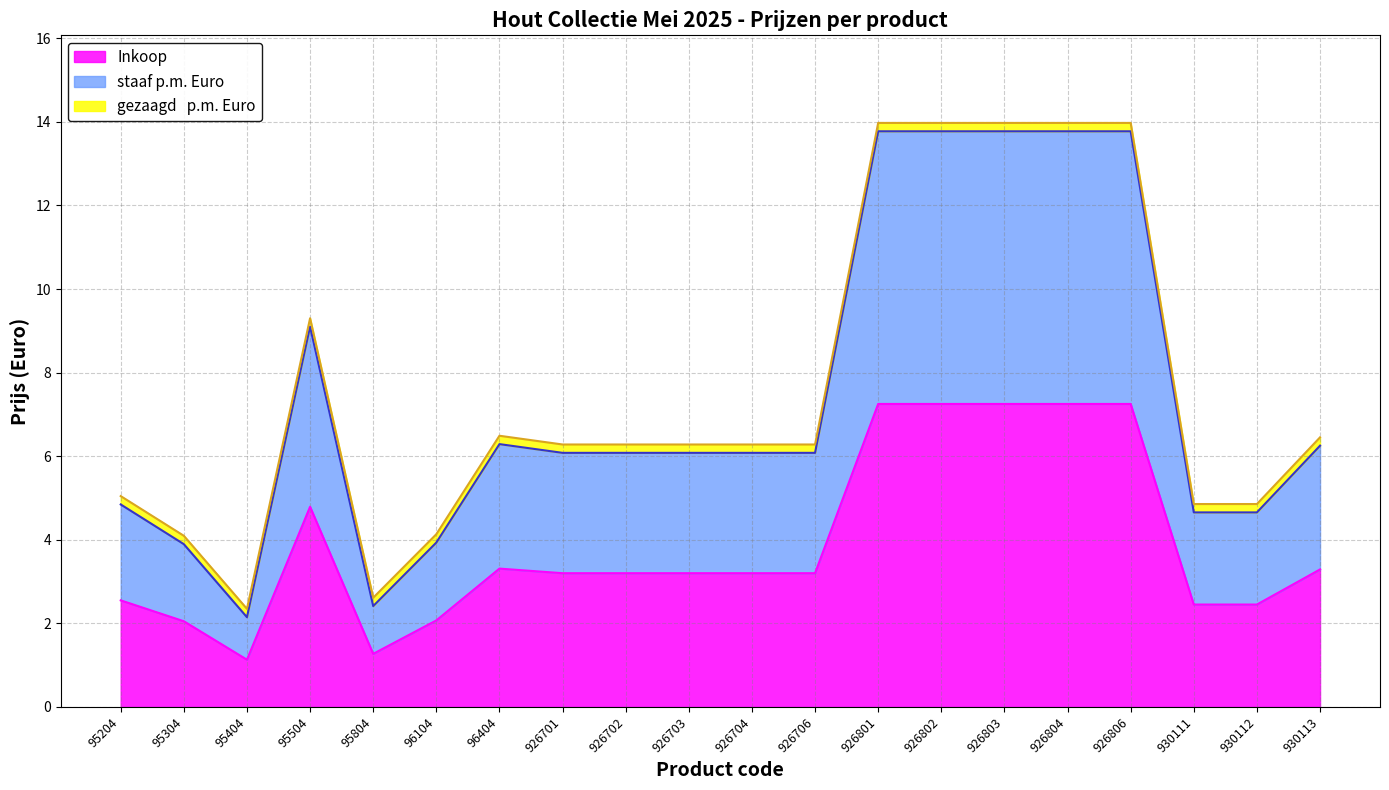

What is the maximum value for staaf p.m. Euro?

13.8